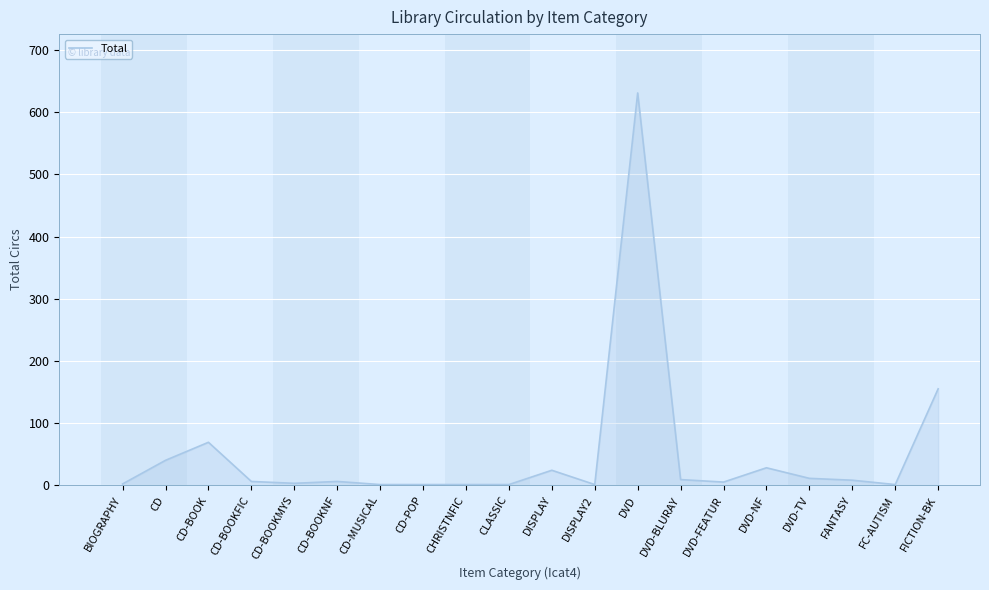

The chart shows a value of 96 at FICTION-BK. True or false?

False